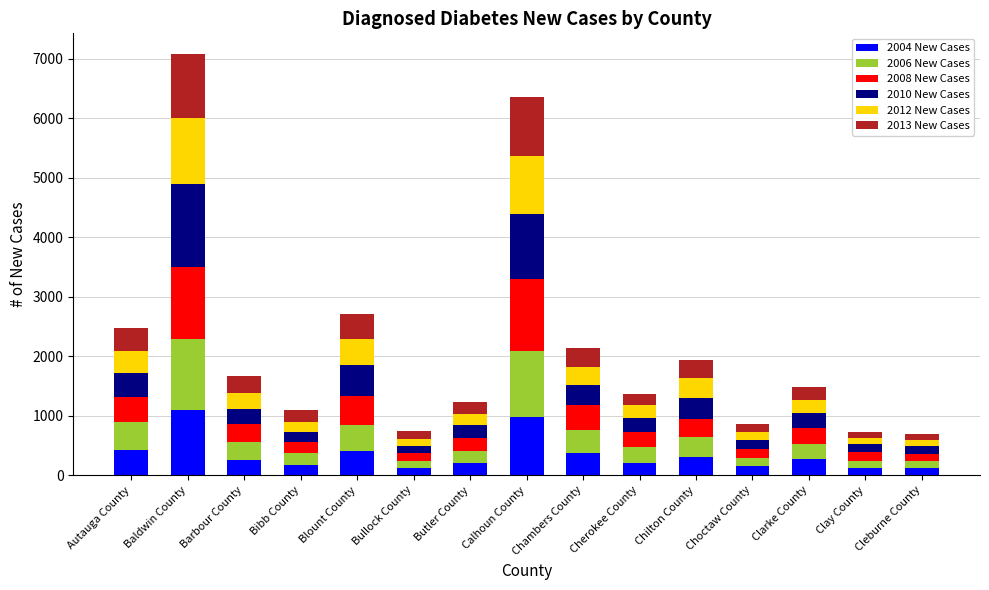

How many series are shown in this chart?

6